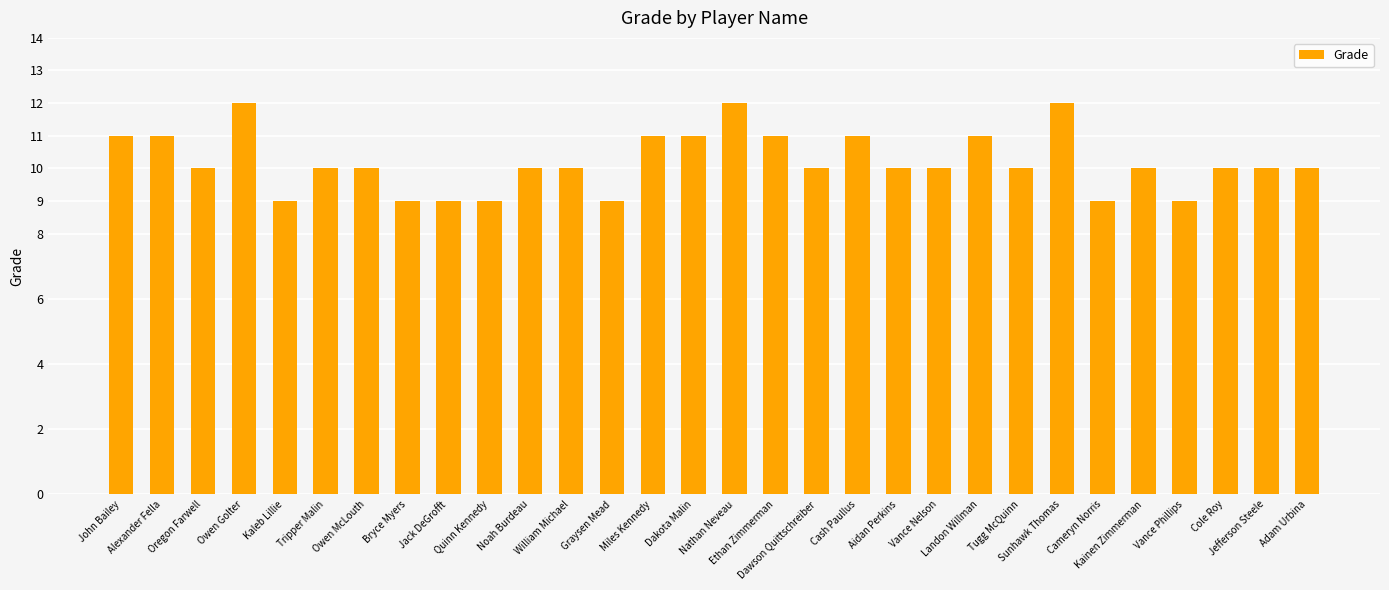

Count the number of categories in the chart.

30